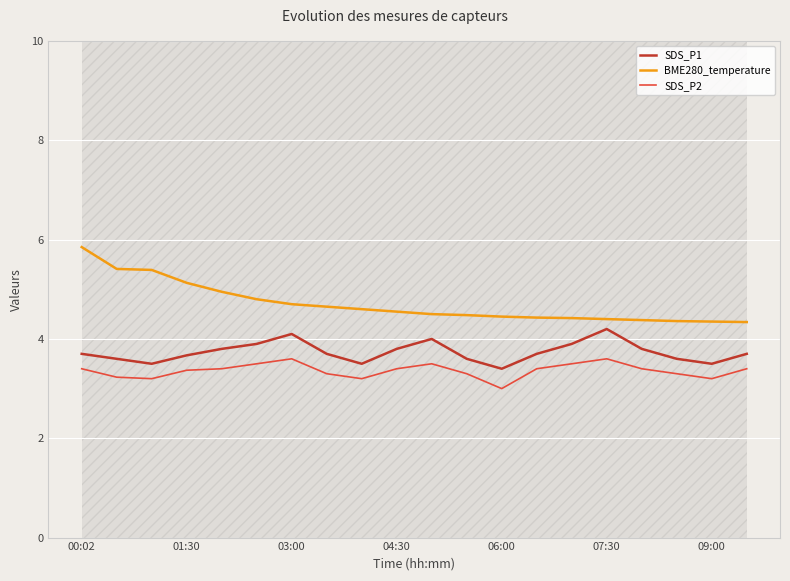

What is the difference between the maximum and minimum values in the BME280_temperature series?

1.5